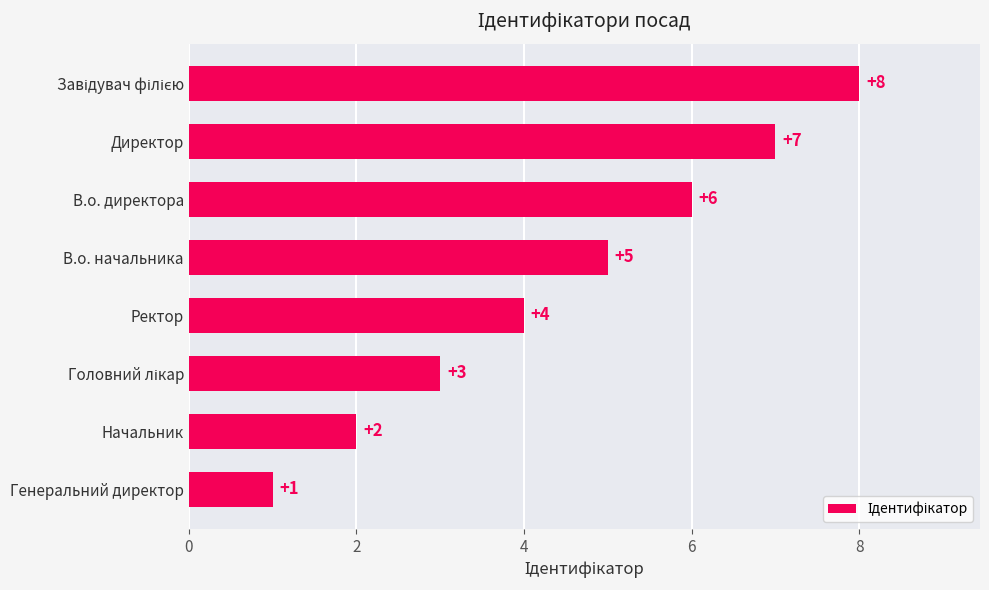

Read the value at Ректор.

4